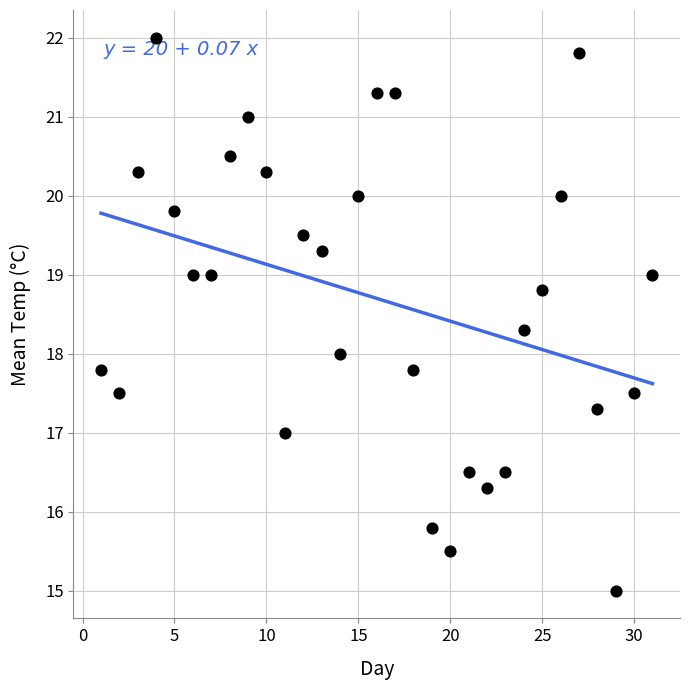

What is the range of Y values (max minus min)?

7.0